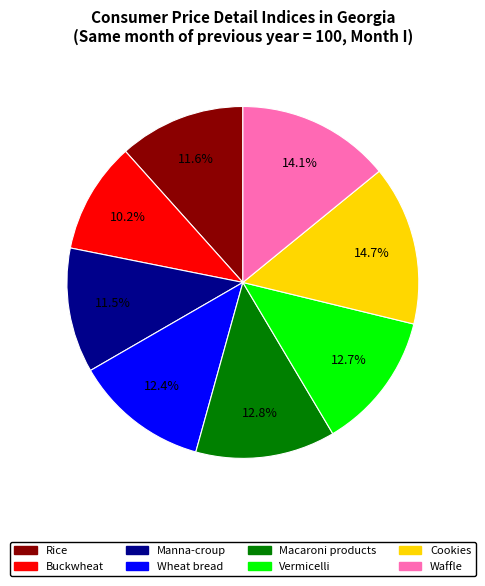

Which slice is the largest?

Cookies